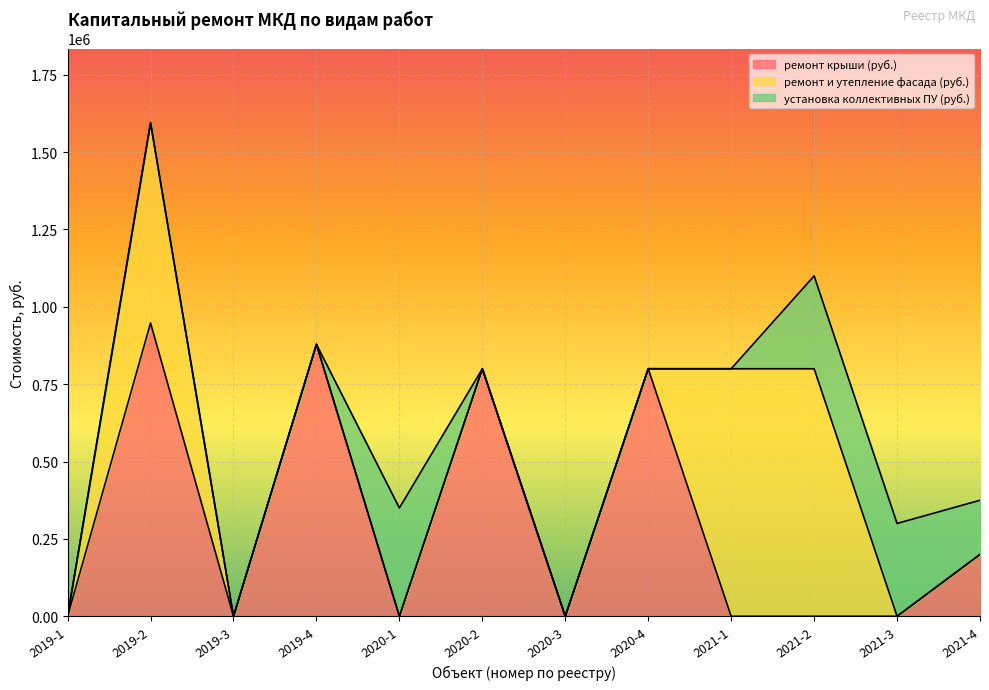

Which series has the largest total across all categories?

ремонт крыши (руб.)